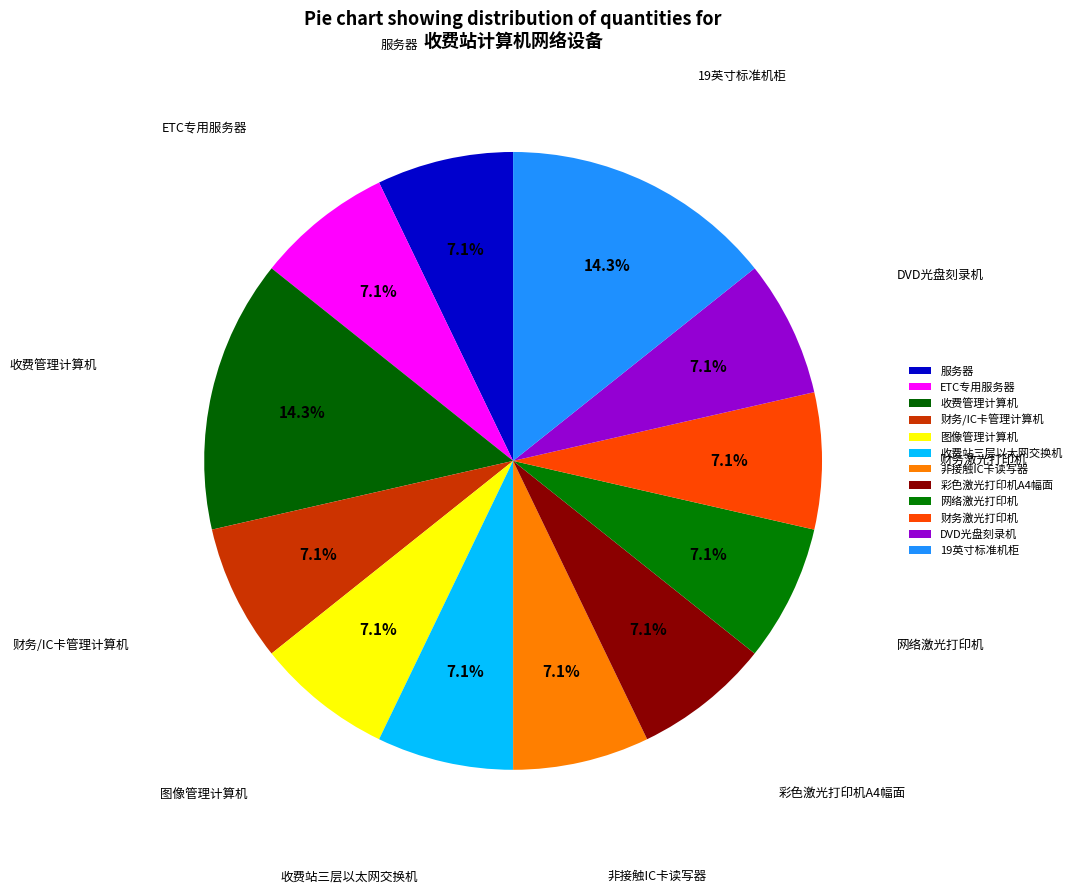

Do ETC专用服务器 and 财务/IC卡管理计算机 together represent more than half of the pie?

No